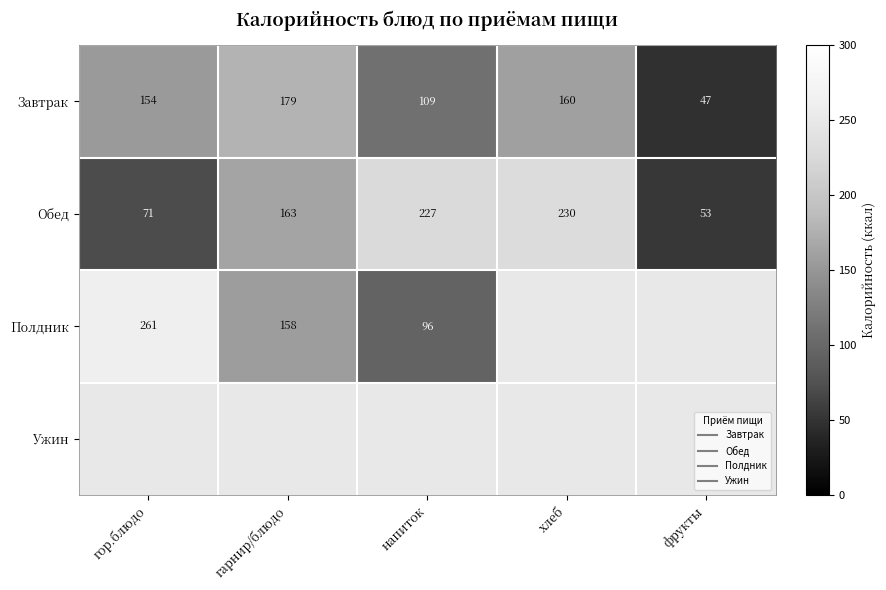

Rank the series by their maximum value, from lowest to highest.

Завтрак, Обед, Полдник, Ужин